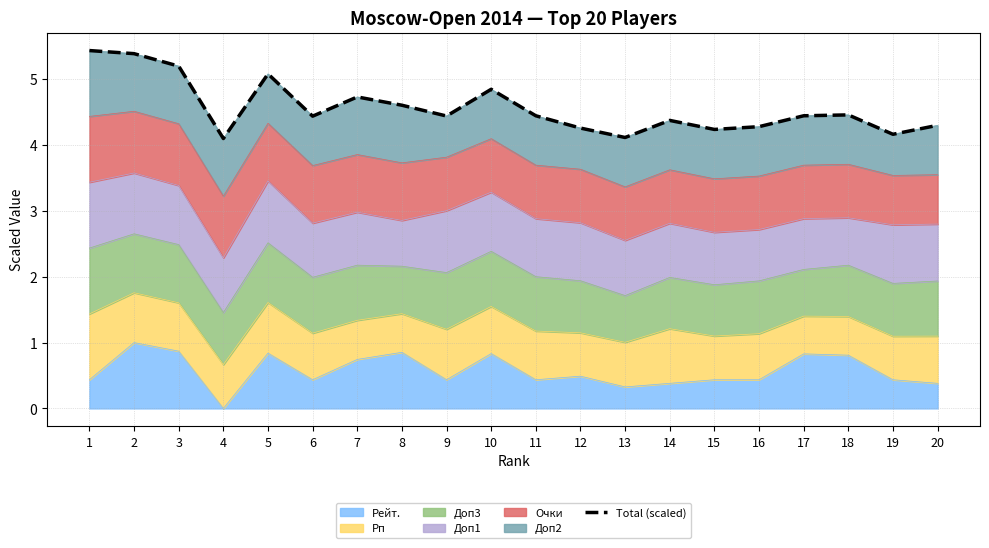

What is the greatest value displayed?

5.4